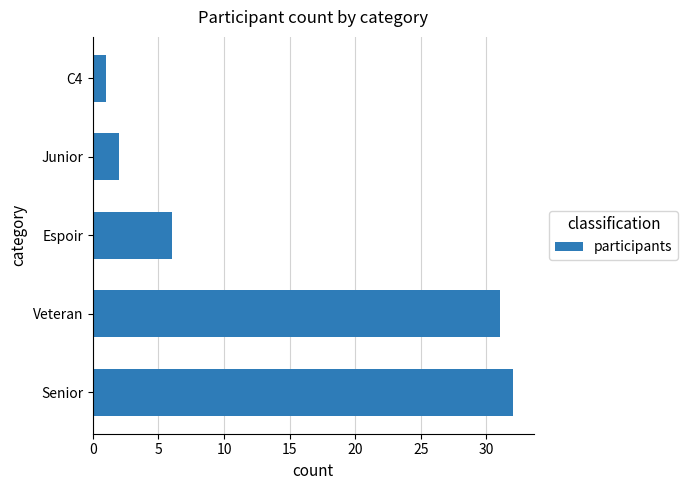

What is the greatest value displayed?

32